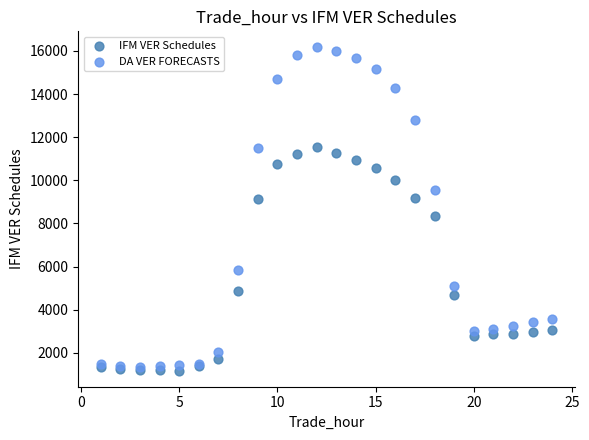

What is the X range (max minus min) for the scatter plot?

23.0